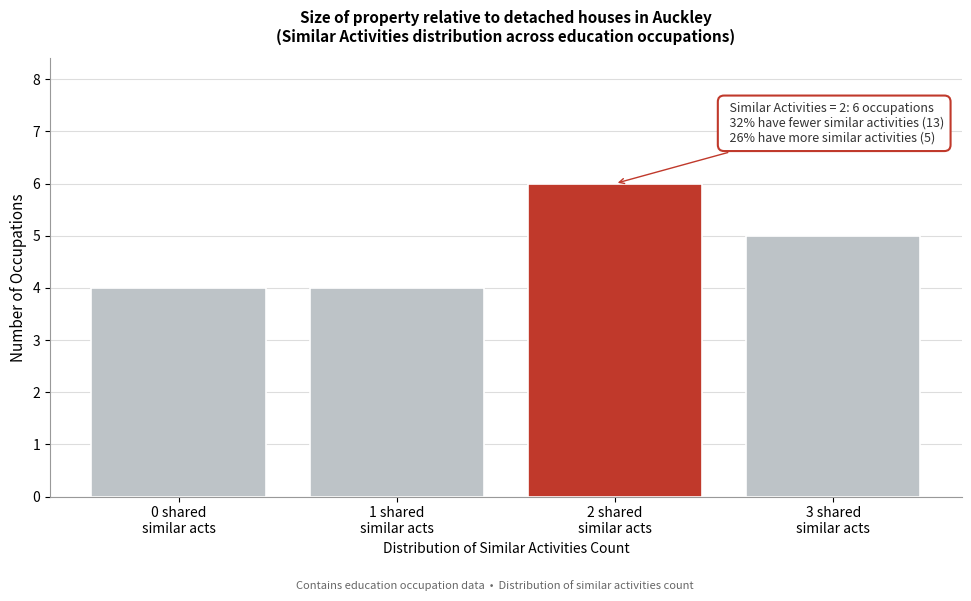

Over which range of the x-axis is the bar tallest?

1.5 to 2.5